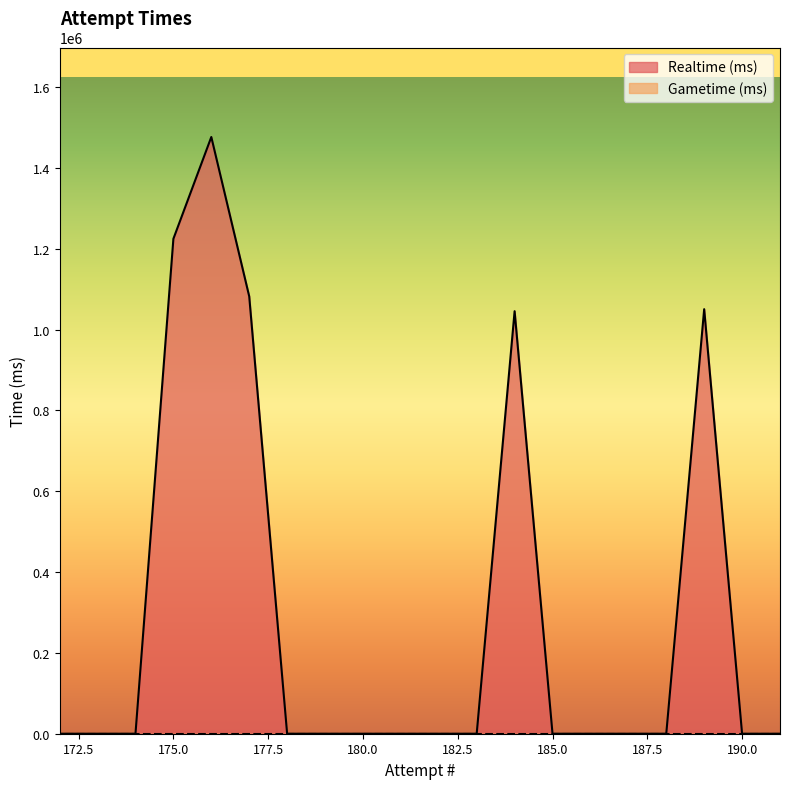

At which category does the chart reach its peak across all series?

176